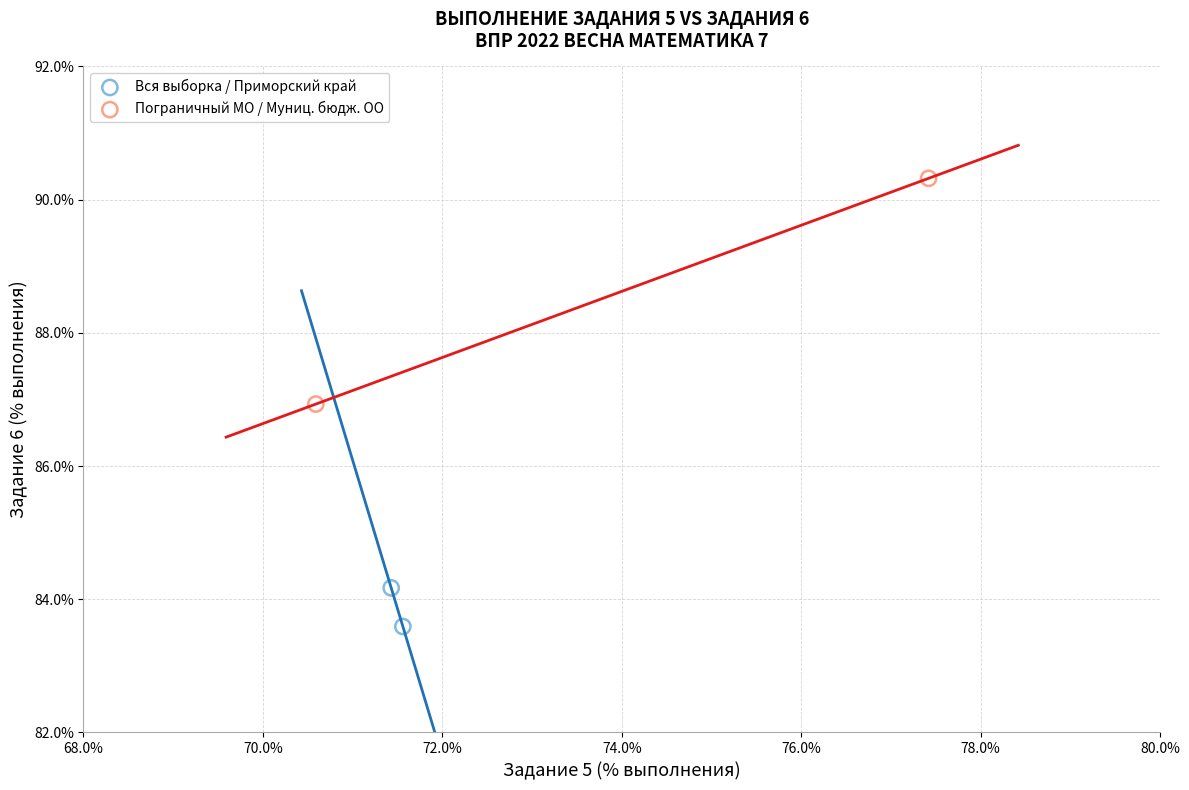

What are all the series names shown in the legend?

Вся выборка / Приморский край, Пограничный МО / Муниц. бюдж. ОО